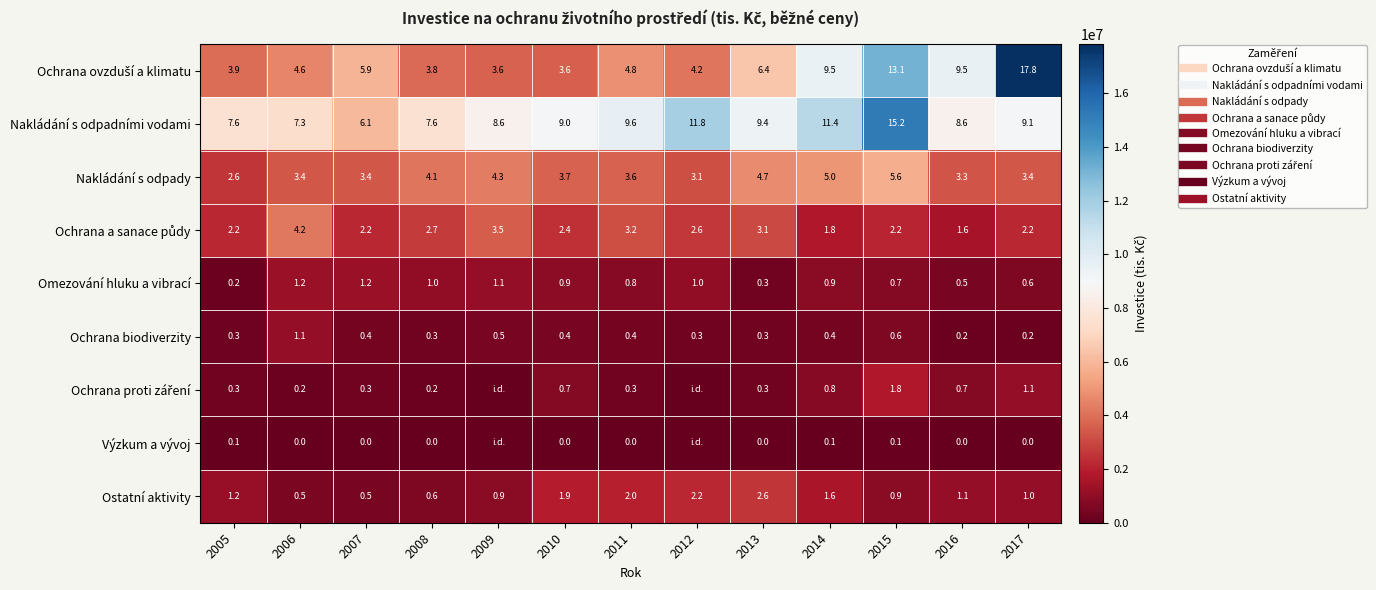

What is the spread (max minus min) of values at 2012?

11845777